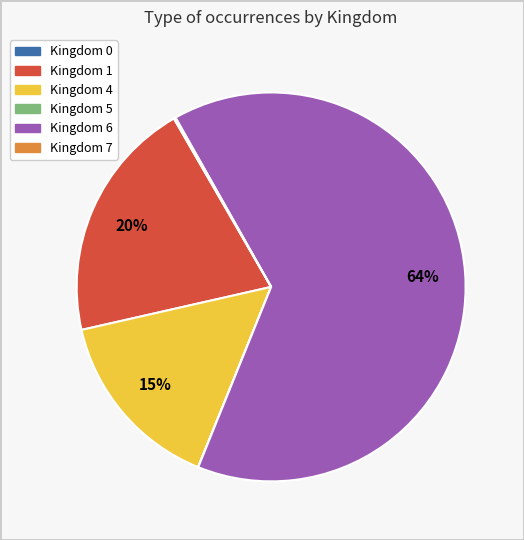

To the nearest percent, what is the average slice percentage?

17%